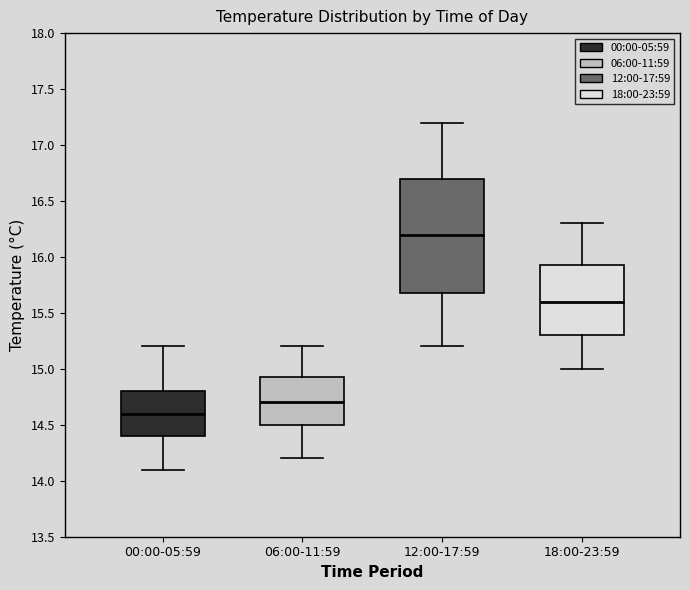

Where does the median line of the box for 00:00-05:59 sit on the y-axis? The values are not printed on the chart, so give them approximately, as read against the axis.

14.60